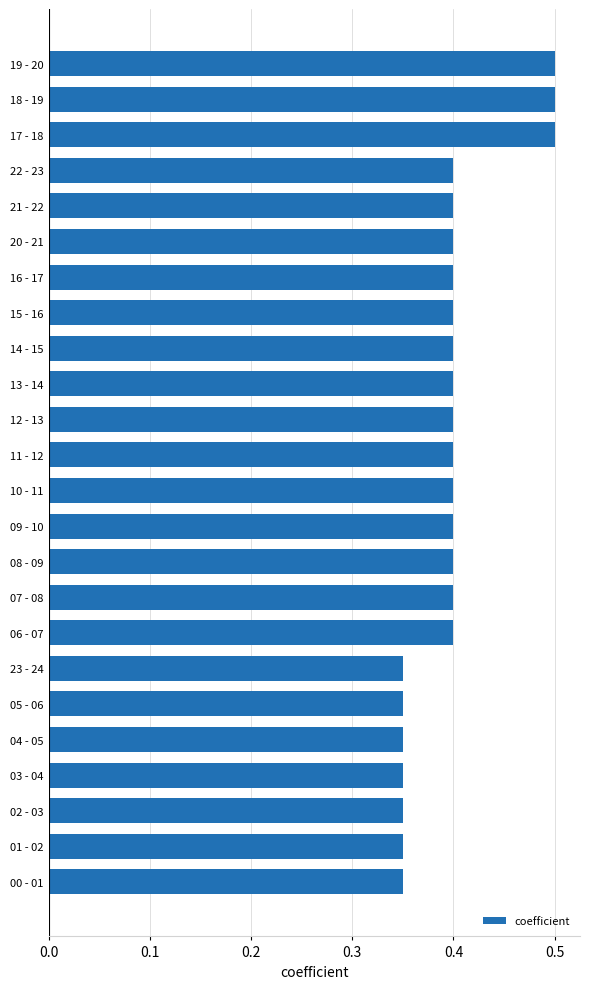

What is the average value?

0.4